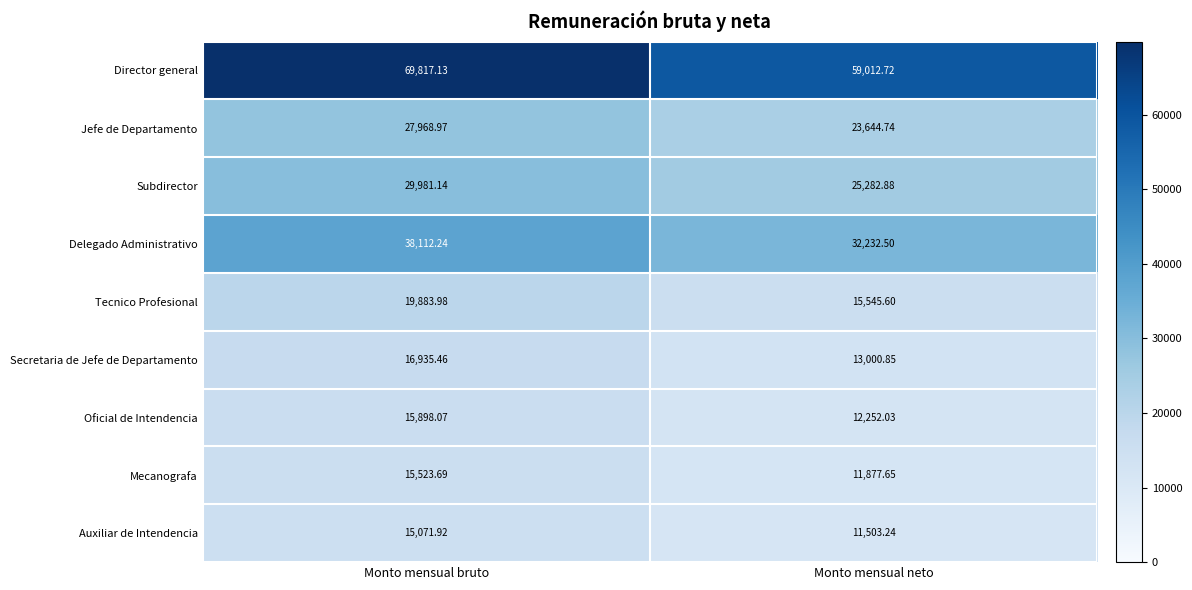

At which category does the chart reach its minimum across all series?

Monto mensual neto